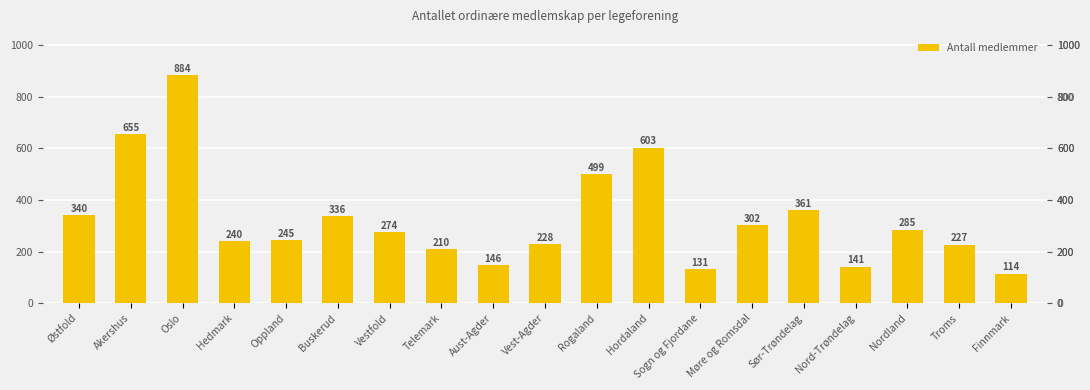

List the labels in order of value, largest first.

Oslo, Akershus, Hordaland, Rogaland, Sør-Trøndelag, Østfold, Buskerud, Møre og Romsdal, Nordland, Vestfold, Oppland, Hedmark, Vest-Agder, Troms, Telemark, Aust-Agder, Nord-Trøndelag, Sogn og Fjordane, Finnmark